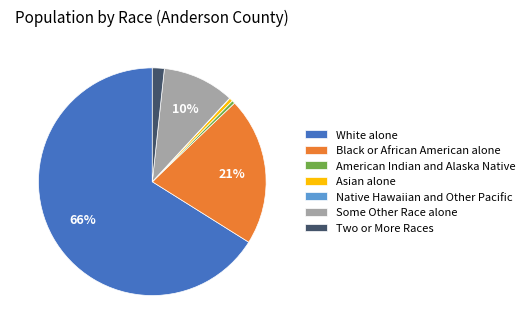

Is White alone the majority of the pie?

Yes